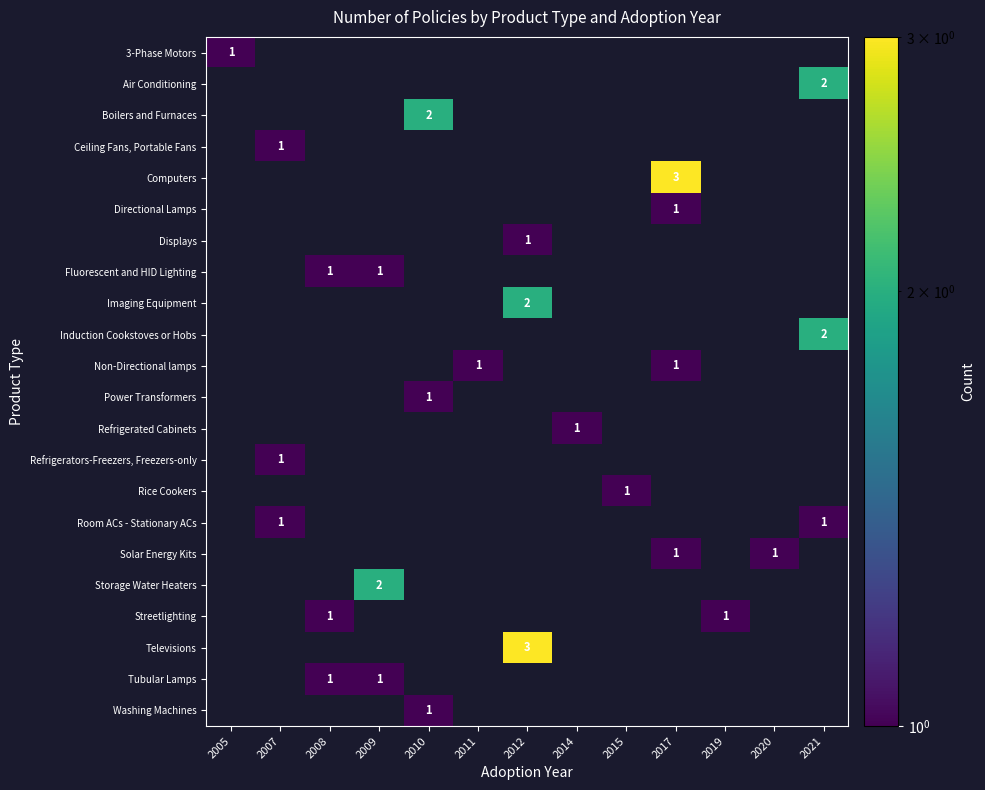

The Room ACs - Stationary ACs series shows 0 at 2021. True or false?

False